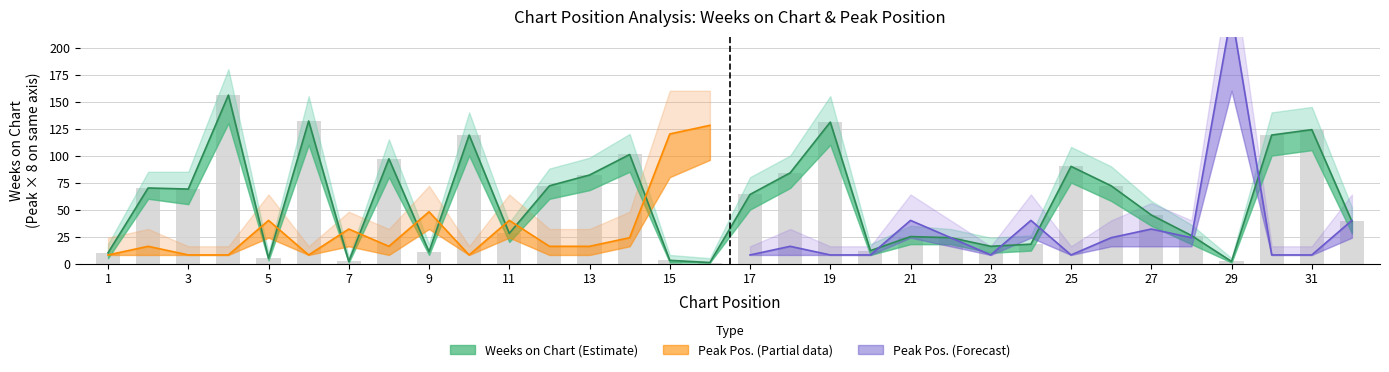

At which label is the value closest to 78?

13